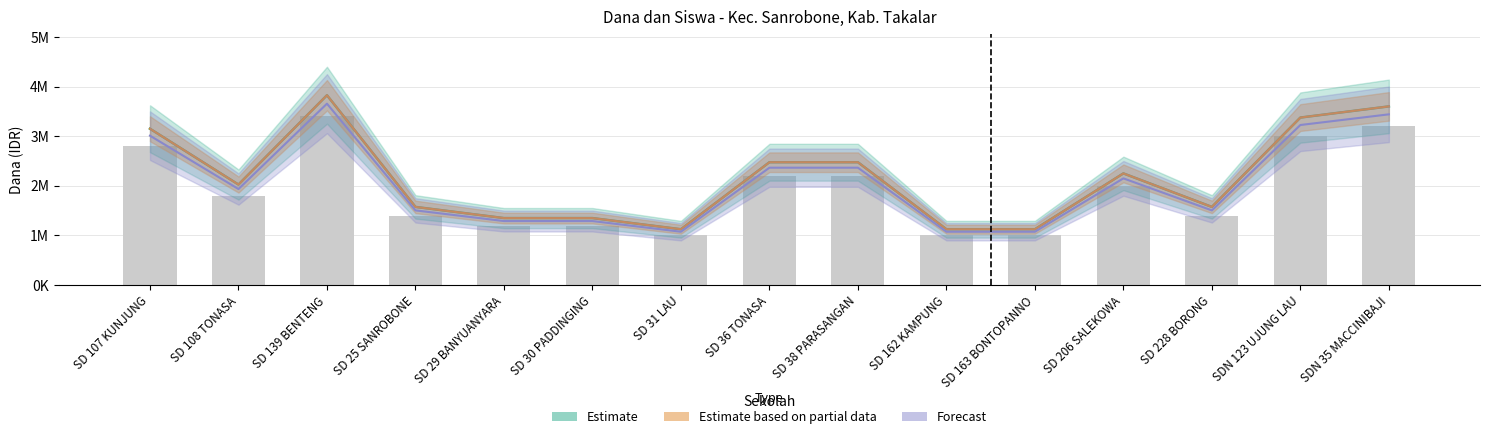

What is the maximum value shown in the chart?

3825000